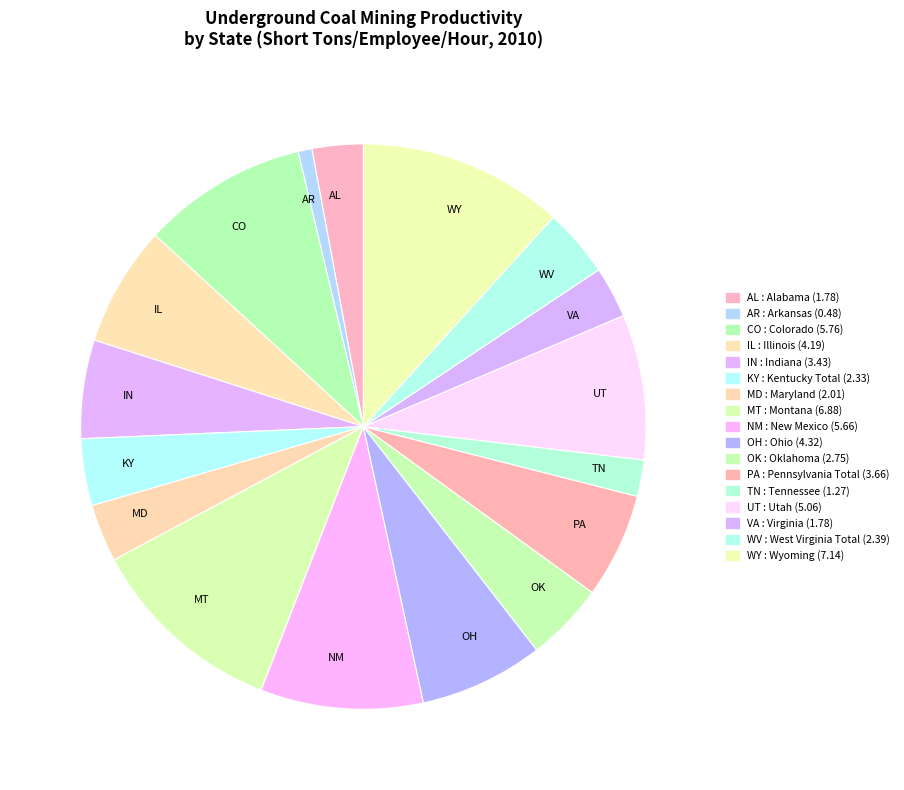

True or false: OH accounts for 1% of the total.

False